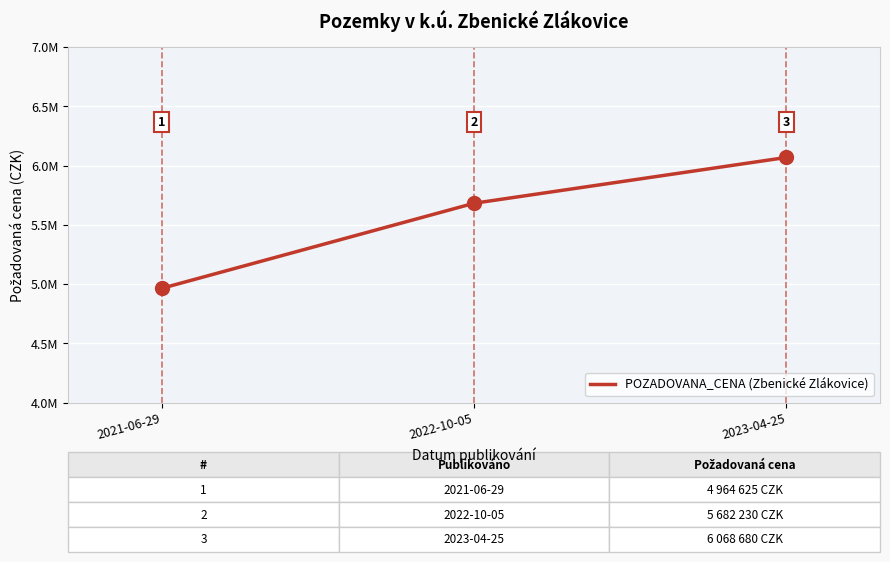

At which label is the value closest to 5516652?

2022-10-05